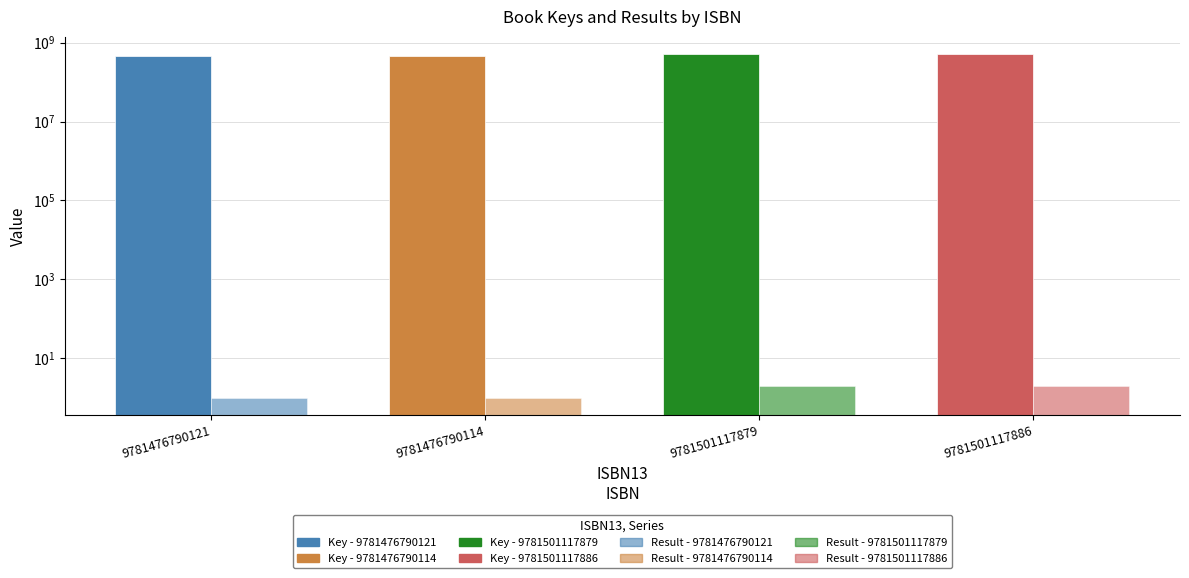

How many distinct data groups are displayed?

2